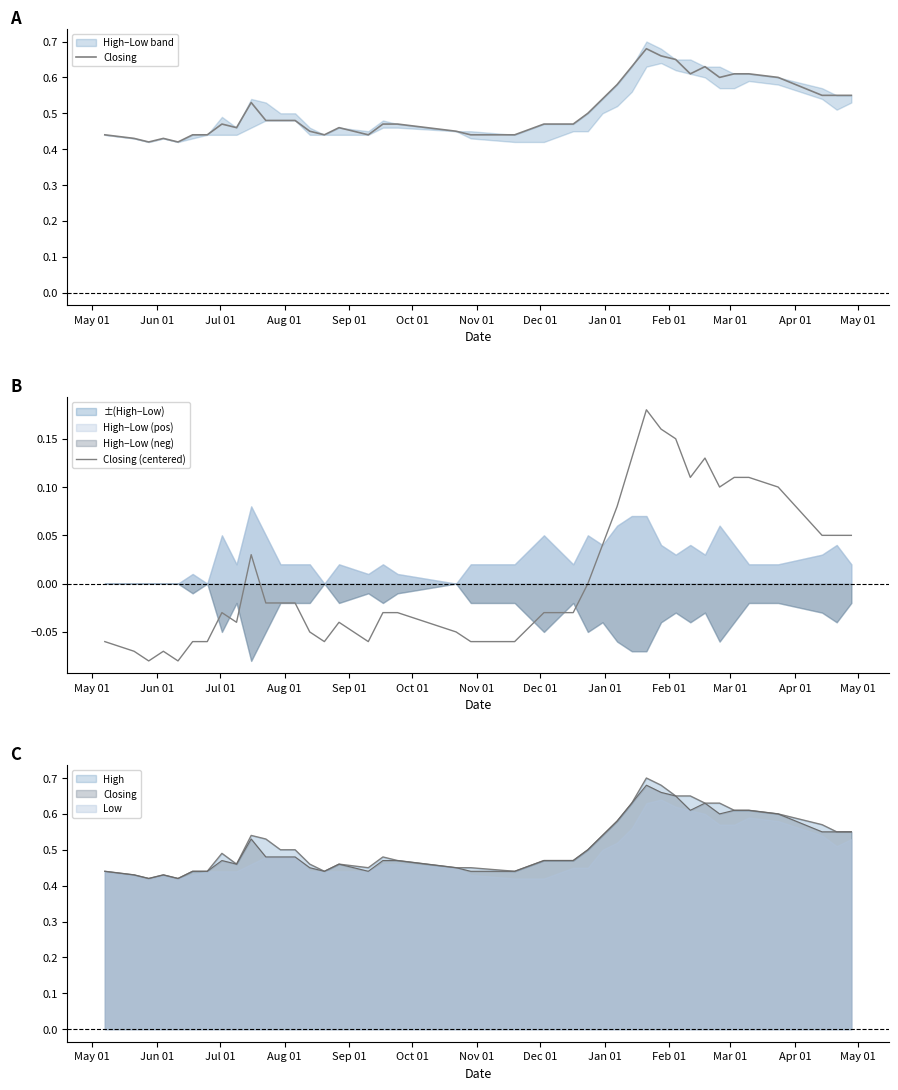

Reading left to right, extract all data points from this chart.

Closing: 0.4	0.4	0.4	0.4	0.4	0.4	0.4	0.5	0.5	0.5	0.5	0.5	0.5	0.5	0.4	0.5	0.4	0.5	0.5	0.5	0.4	0.4	0.5	0.5	0.5	0.5	0.6	0.6	0.7	0.7	0.7	0.6	0.6	0.6	0.6	0.6	0.6	0.6	0.6	0.6
Closing (centered): -0.1	-0.1	-0.1	-0.1	-0.1	-0.1	-0.1	-0.0	-0.0	0.0	-0.0	-0.0	-0.0	-0.0	-0.1	-0.0	-0.1	-0.0	-0.0	-0.0	-0.1	-0.1	-0.0	-0.0	0.0	0.0	0.1	0.1	0.2	0.2	0.2	0.1	0.1	0.1	0.1	0.1	0.1	0.1	0.1	0.1